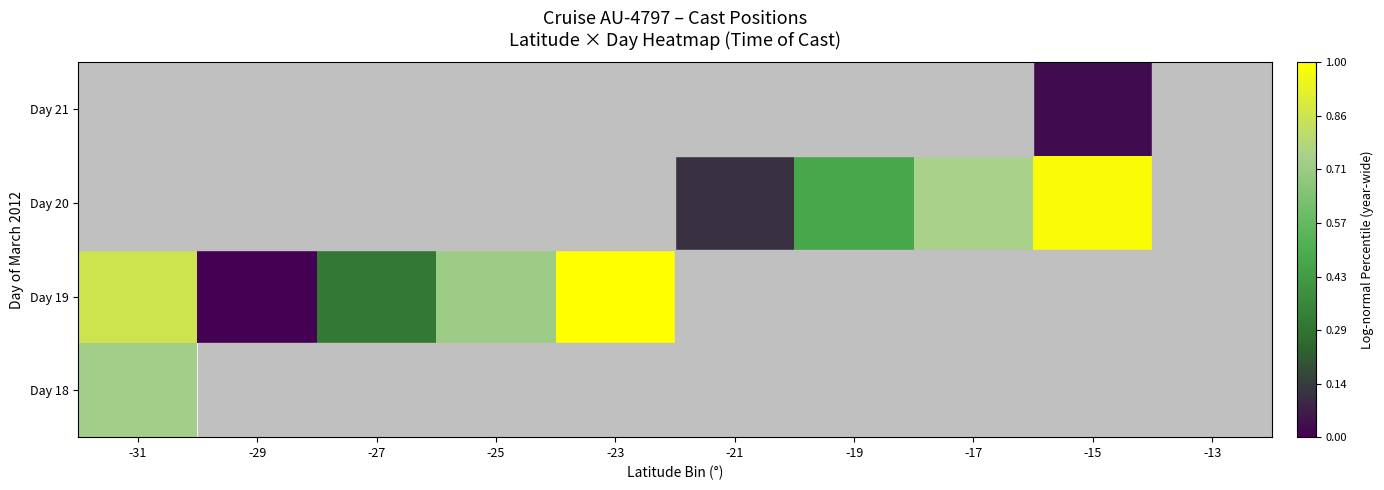

At how many categories does at least one series exceed 0?

8